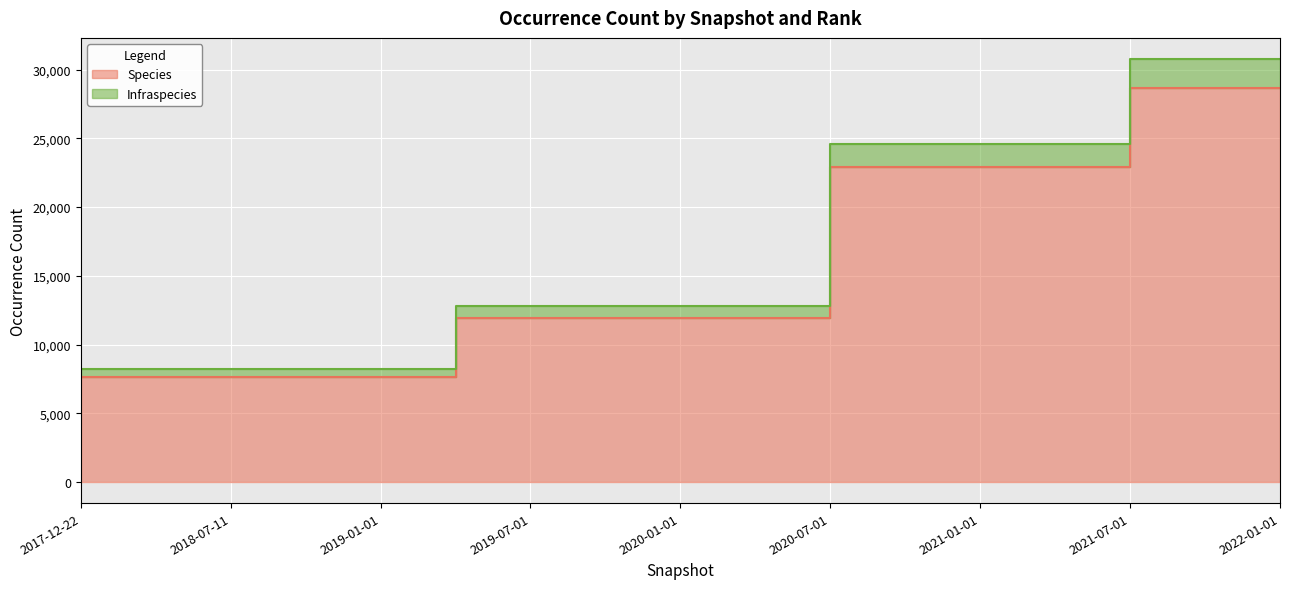

At how many categories does at least one series exceed 29728?

3